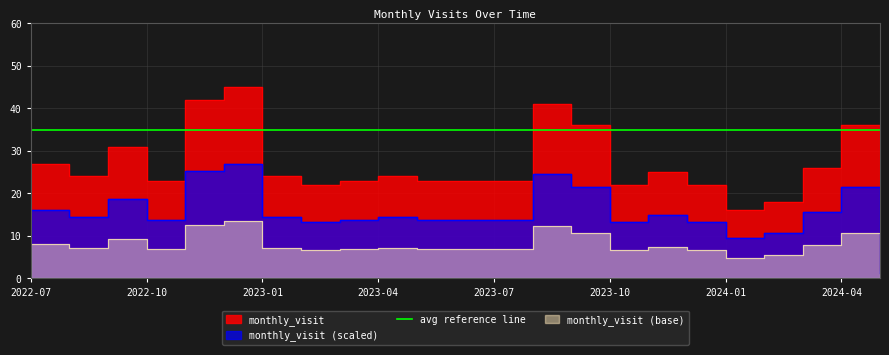

The value at 2023-08 is 33.4. True or false?

False